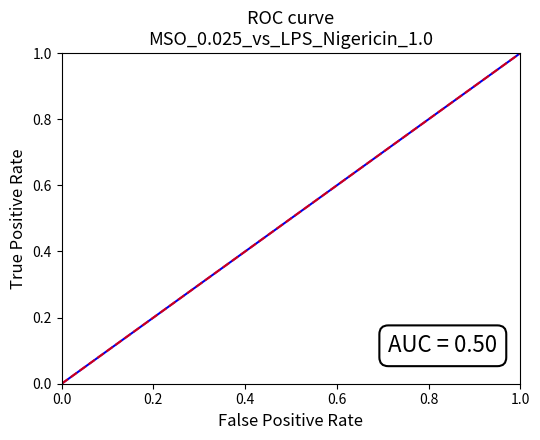

Is this an area chart (filled region under the line)?

No